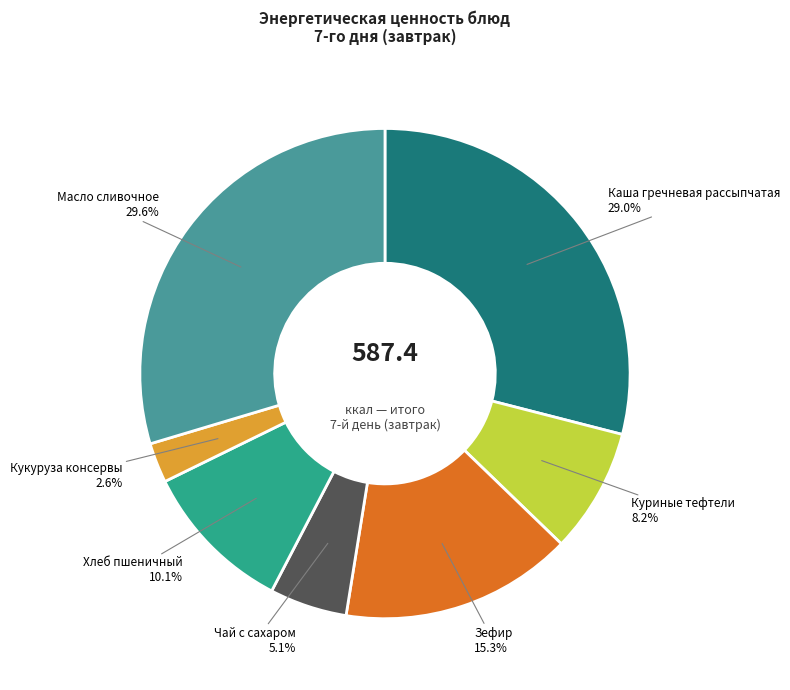

What is the ratio of the value at Чай с сахаром to the value at Зефир?

0.3